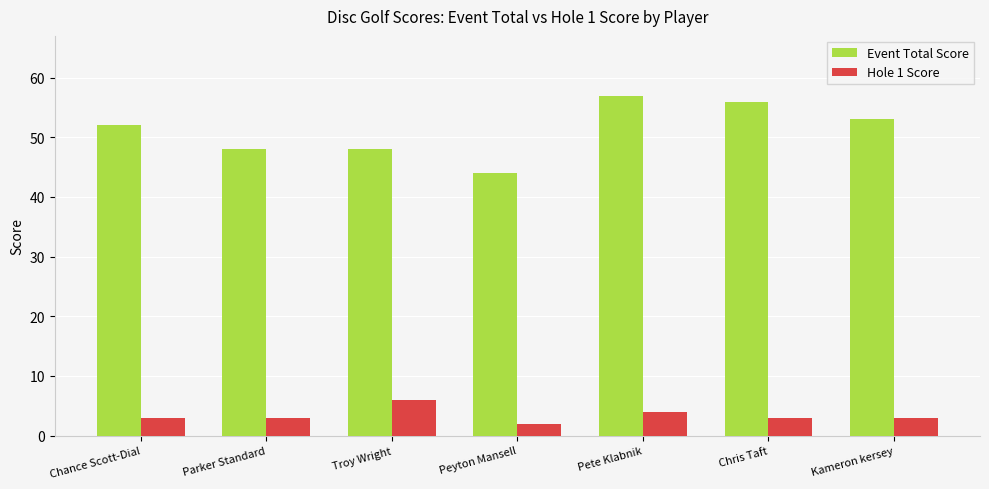

Reading left to right, what are all the values shown in this chart?

Event Total Score: Chance Scott-Dial=52	Parker Standard=48	Troy Wright=48	Peyton Mansell=44	Pete Klabnik=57	Chris Taft=56	Kameron kersey=53
Hole 1 Score: Chance Scott-Dial=3	Parker Standard=3	Troy Wright=6	Peyton Mansell=2	Pete Klabnik=4	Chris Taft=3	Kameron kersey=3